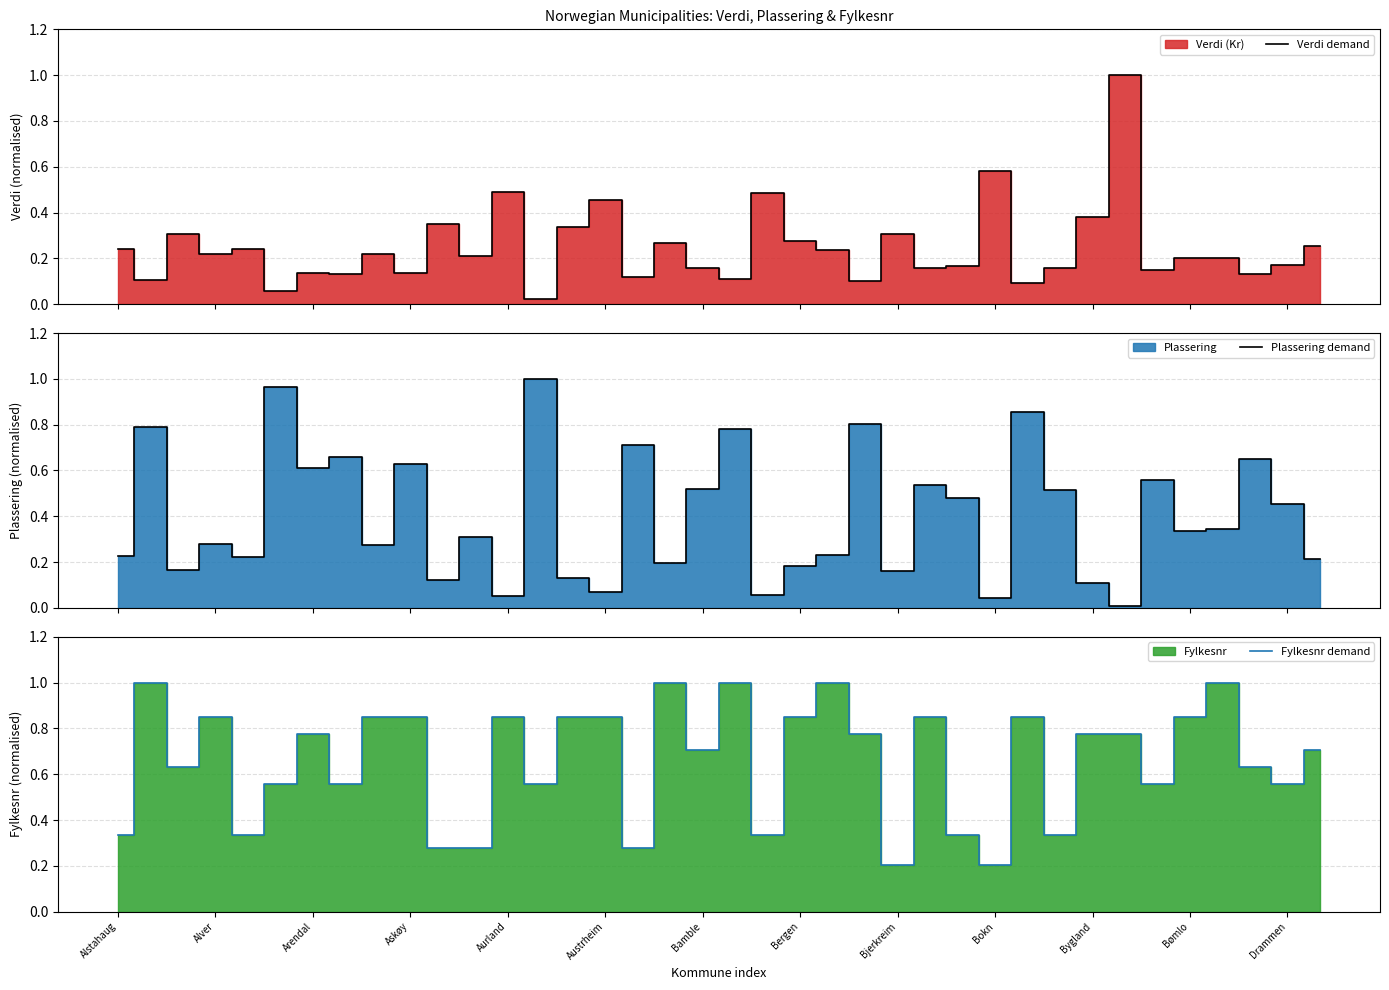

True or false: Fylkesnr demand has a value of 0.1 at Bokn.

False